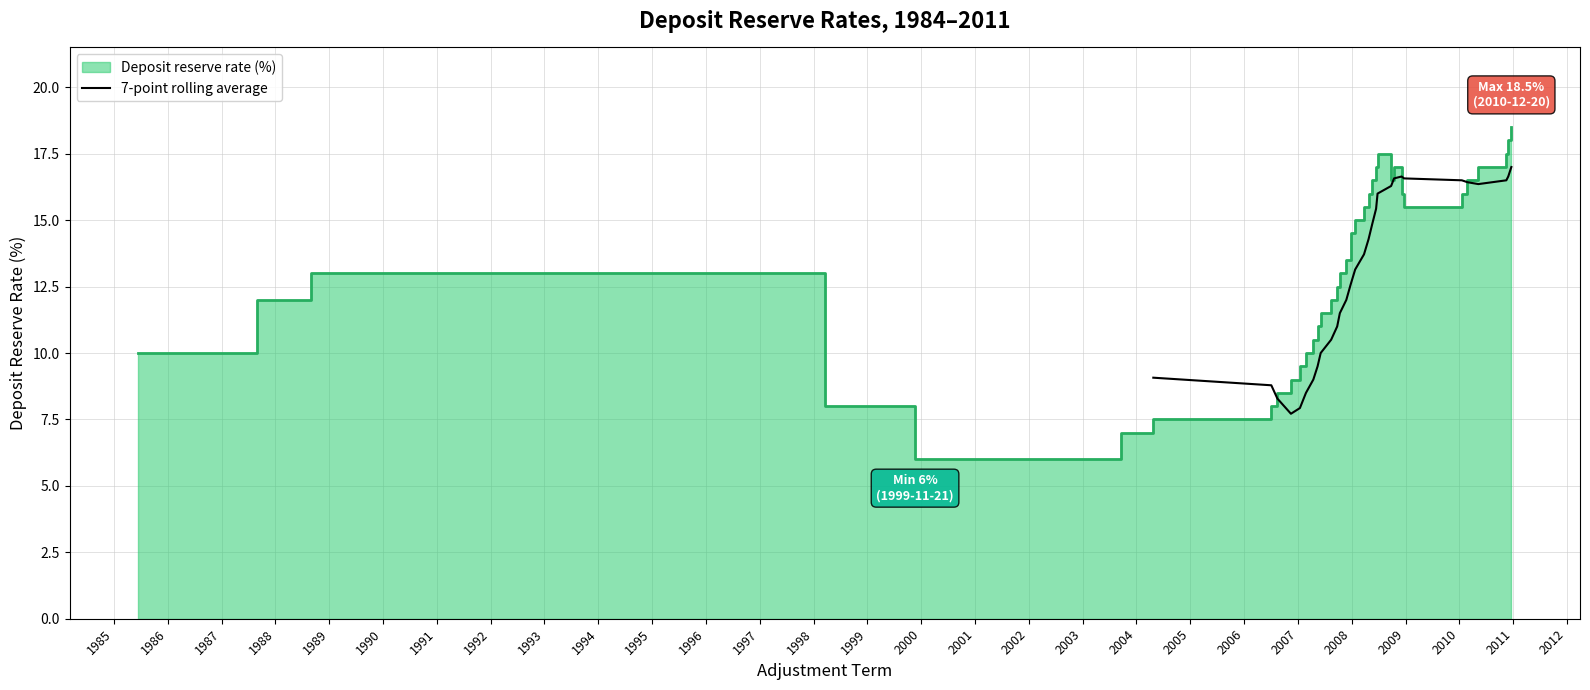

What is the highest value of the 7-point rolling average series?

17.0